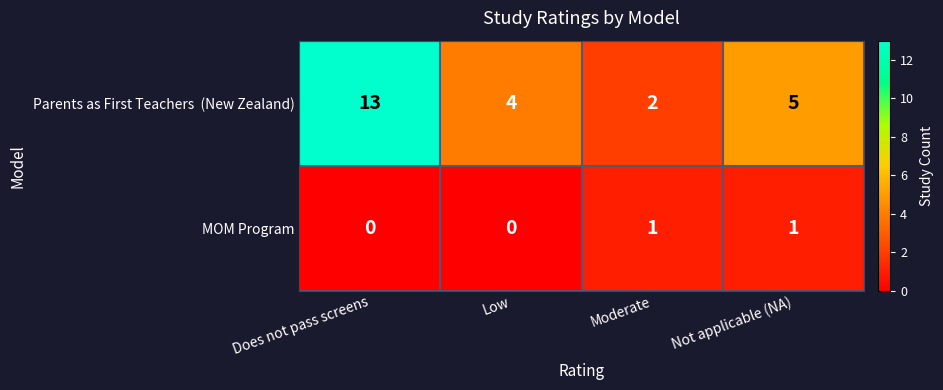

What is the difference between the highest and lowest values at Low?

4